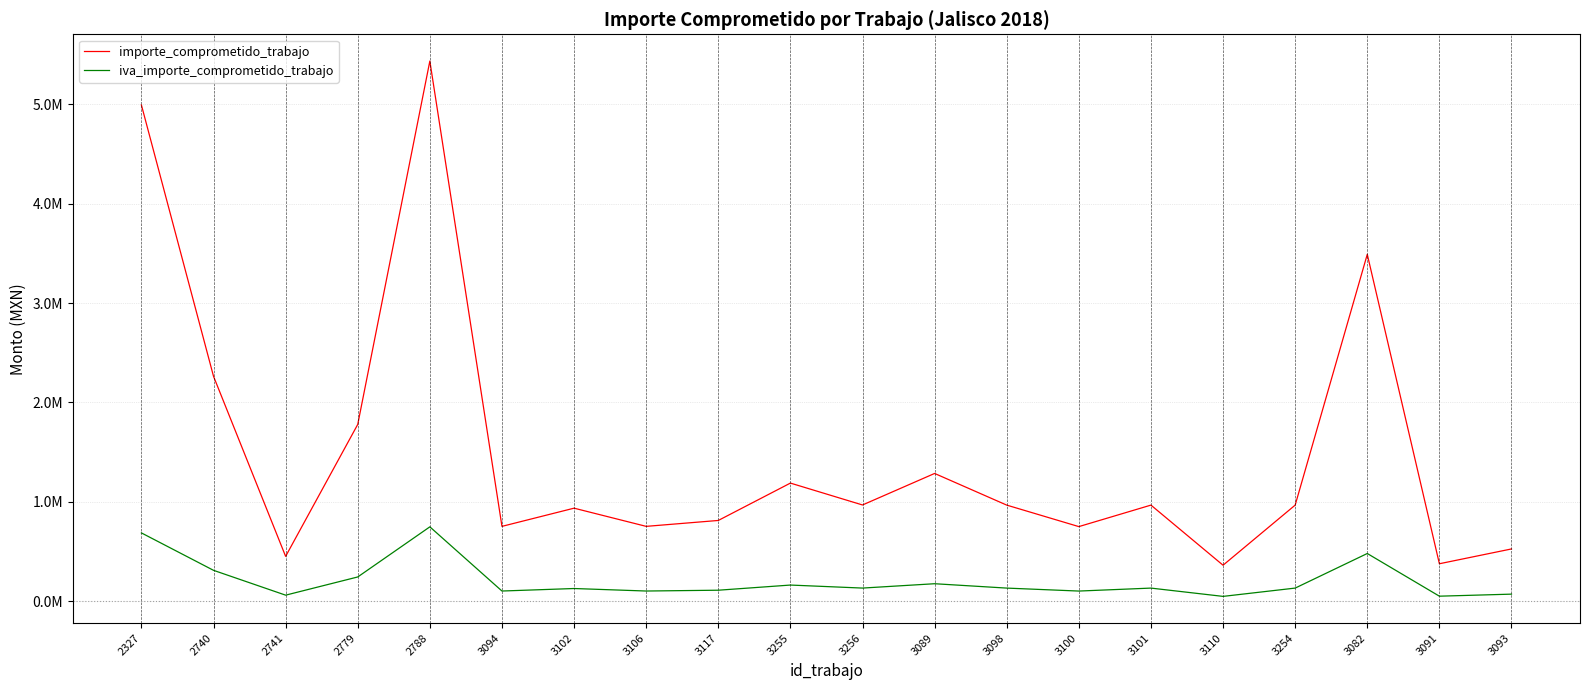

True or false: importe_comprometido_trabajo and iva_importe_comprometido_trabajo cross at least once.

False